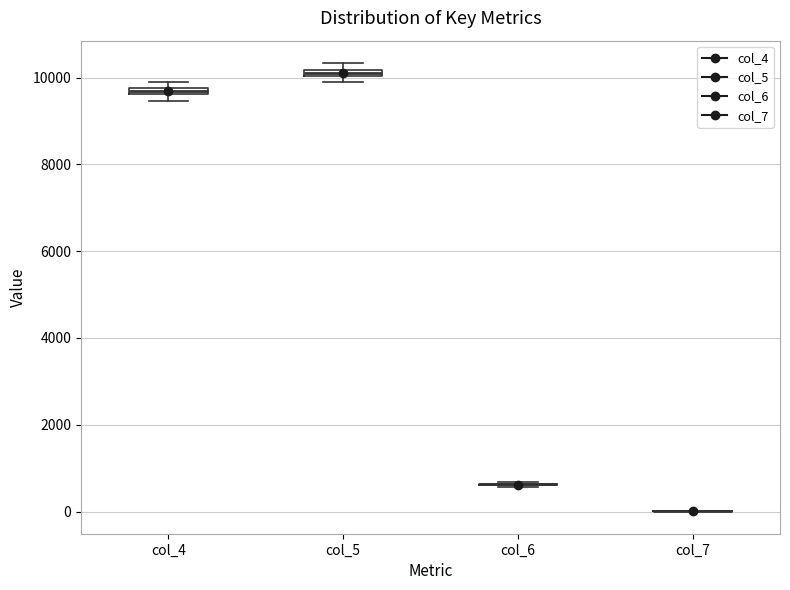

Where is the lower edge of the box for col_5 on the y-axis? The values are not printed on the chart, so give them approximately, as read against the axis.

10000